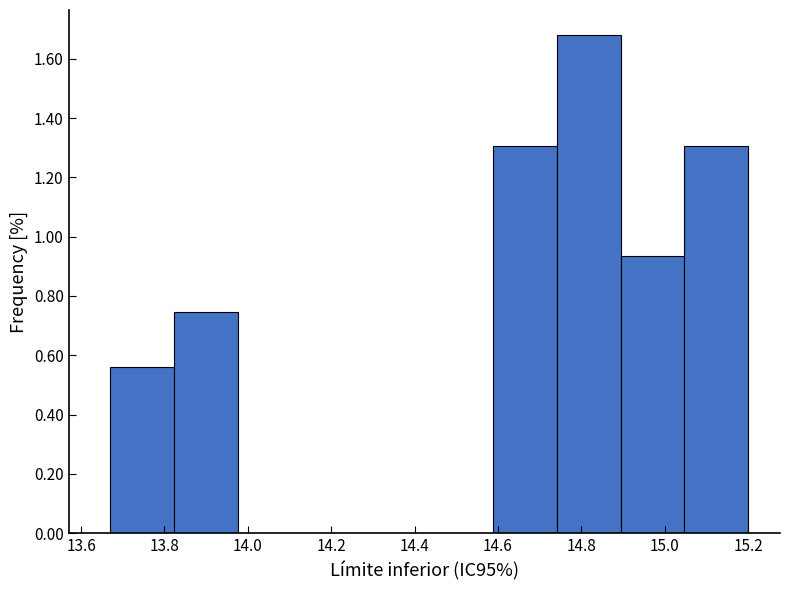

Reading left to right, list every bar in this chart as the range it spans on the x-axis followed by its height. Neither the bar edges nor the heights are printed on the chart, so give them approximately, as read against the axes.

13.68 to 13.82: 0.56
13.82 to 13.98: 0.74
13.98 to 14.12: 0
14.12 to 14.28: 0
14.28 to 14.44: 0
14.44 to 14.58: 0
14.58 to 14.74: 1.30
14.74 to 14.90: 1.68
14.90 to 15.04: 0.94
15.04 to 15.20: 1.30